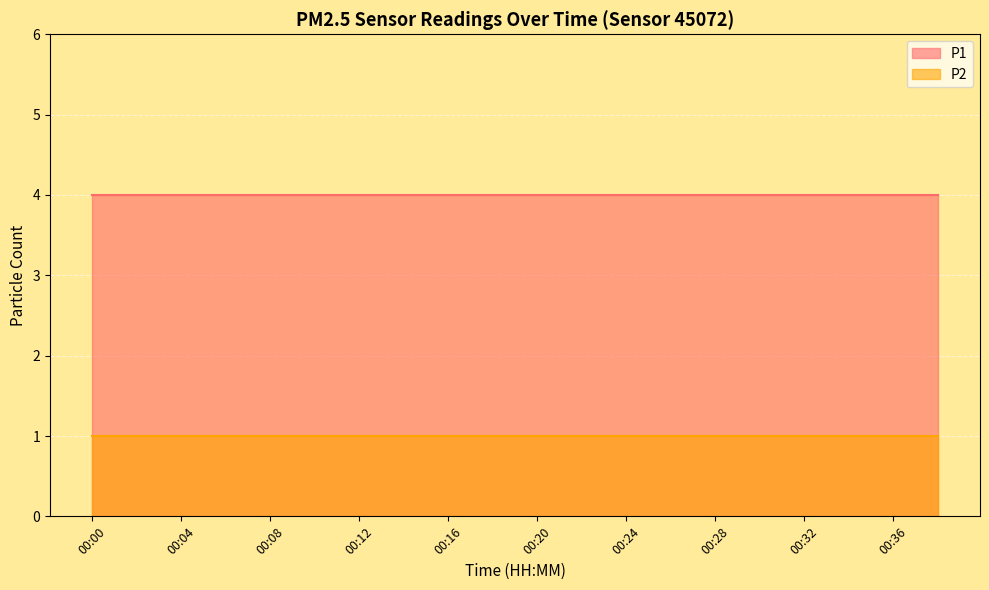

How many lines are shown in the chart?

2